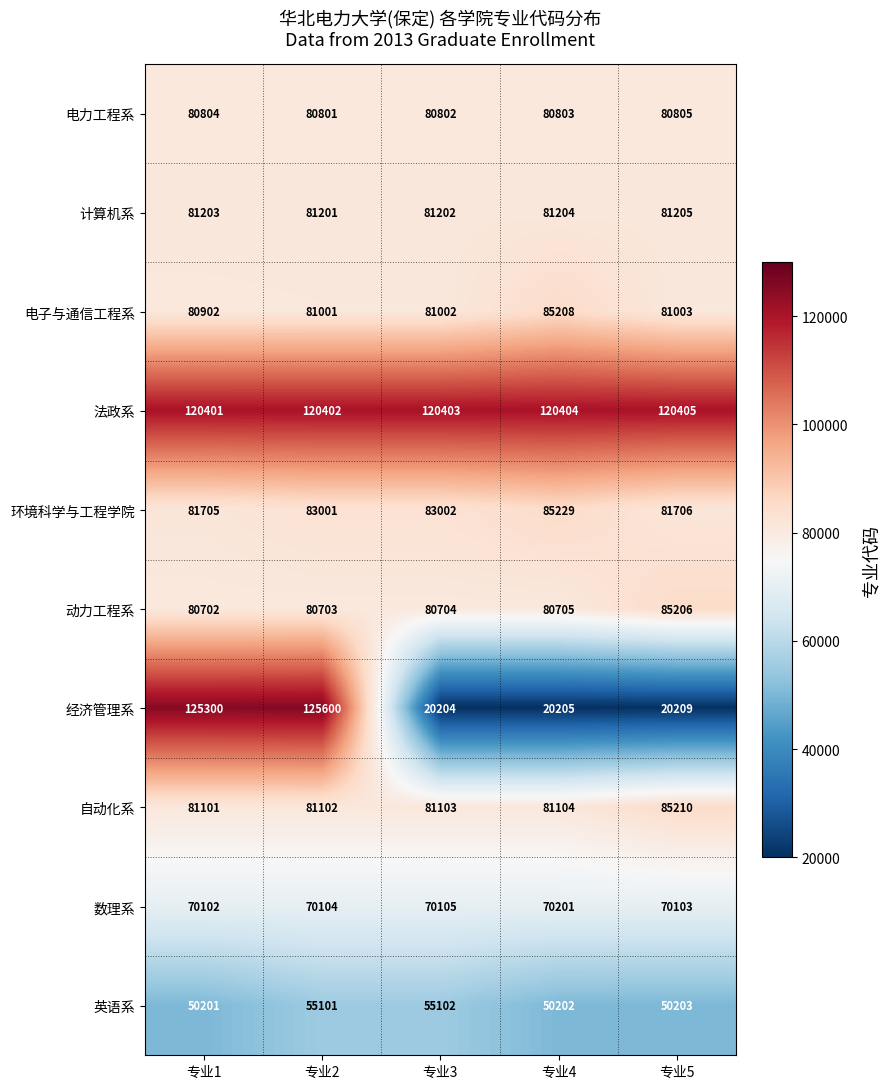

Which series has the largest total across all categories?

法政系